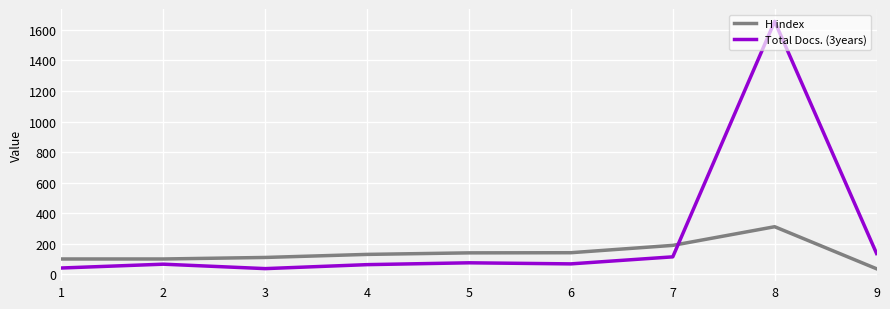

What is the lowest value of the Total Docs. (3years) series?

38